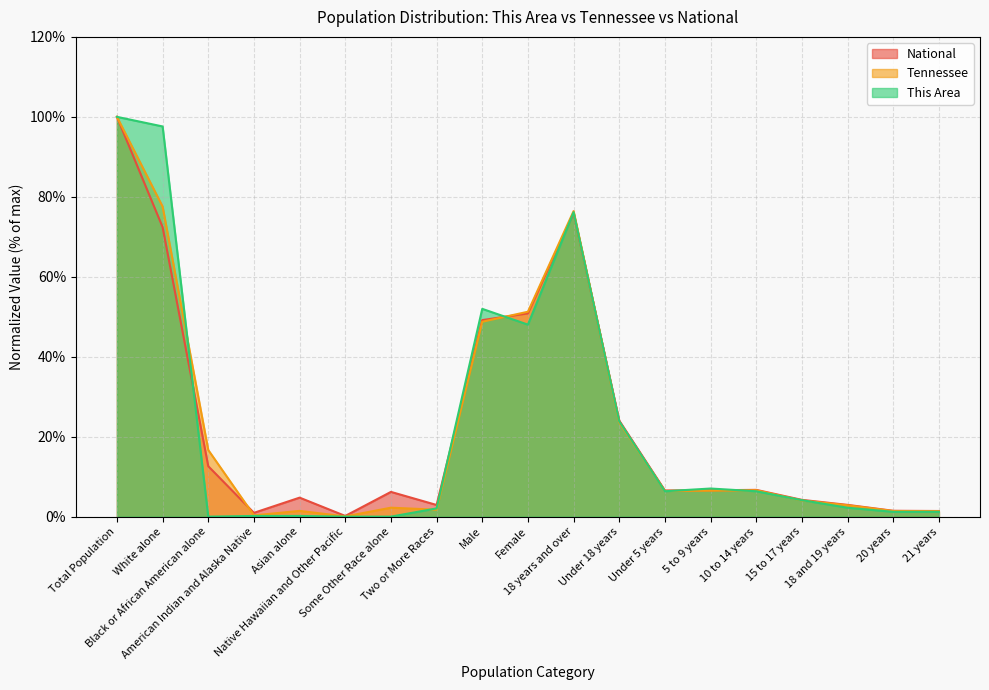

True or false: National and This Area cross at least once.

True